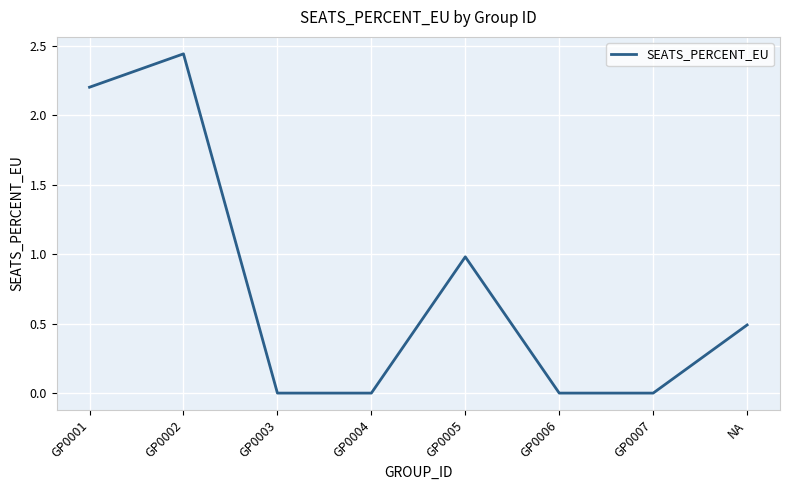

What is the sum of all values?

6.1